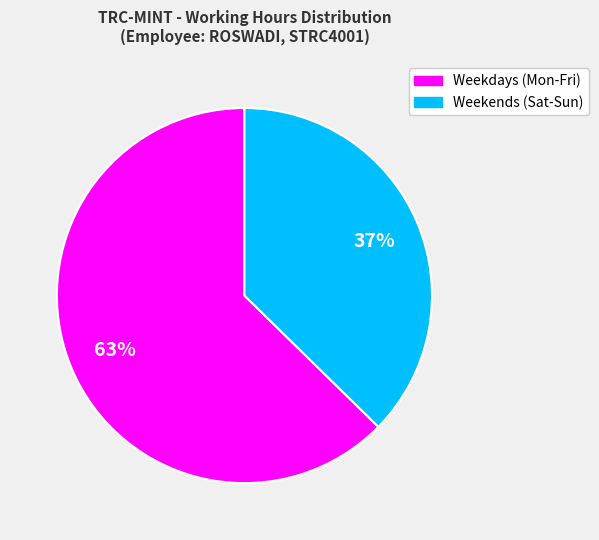

Is there a majority slice in this chart?

Yes